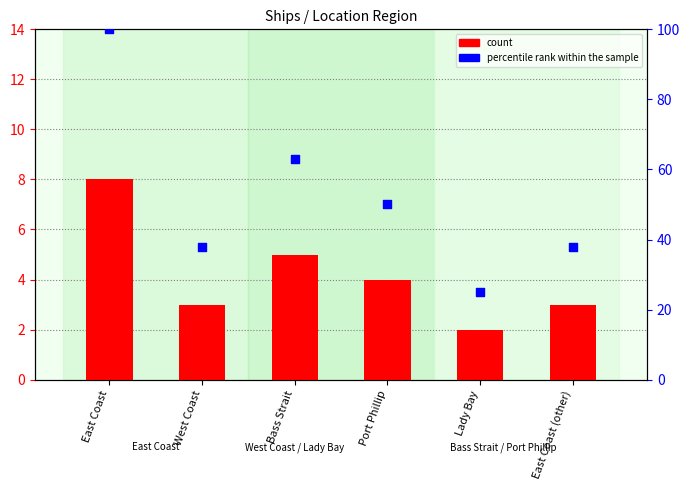

At which category is the sum across all series the highest?

East Coast